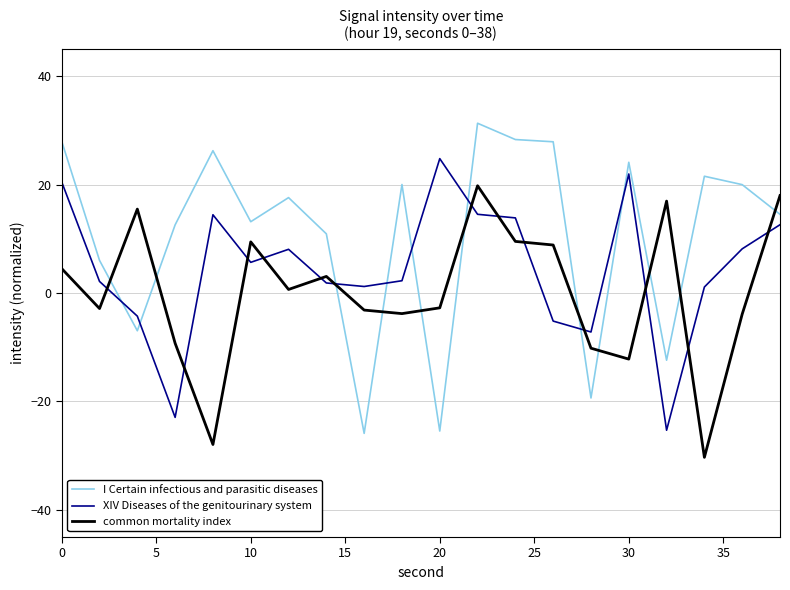

List the series in order of their peak value, highest first.

I Certain infectious and parasitic diseases, XIV Diseases of the genitourinary system, common mortality index